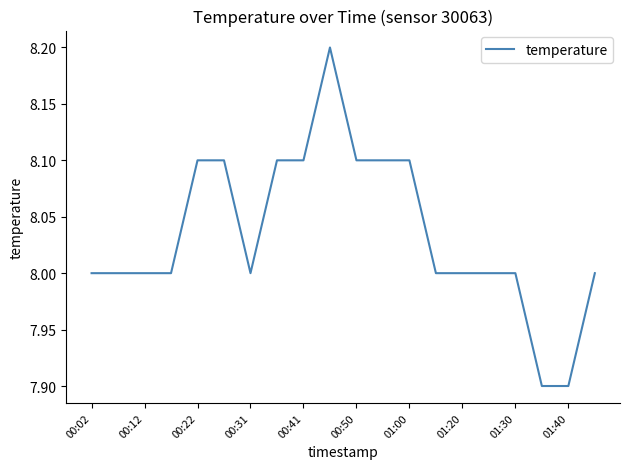

What is the difference between the maximum and minimum values?

0.3